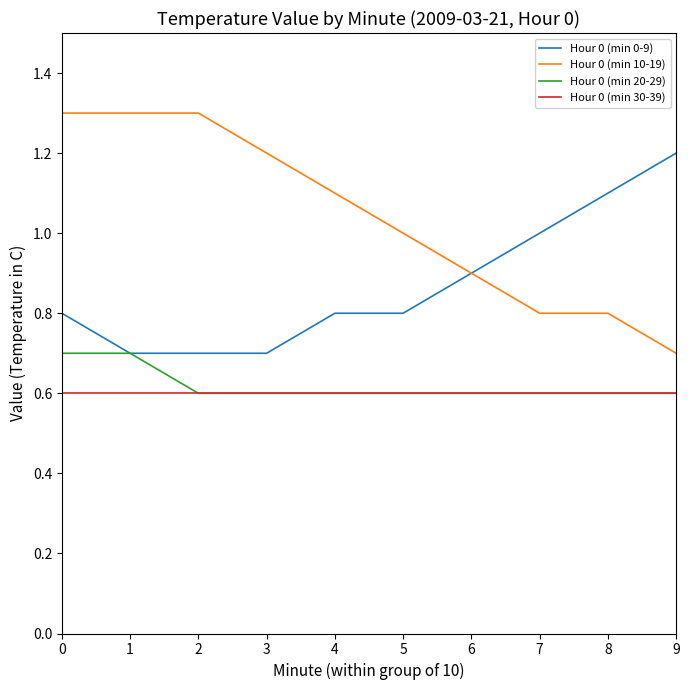

True or false: Hour 0 (min 30-39) and Hour 0 (min 10-19) cross at least once.

False